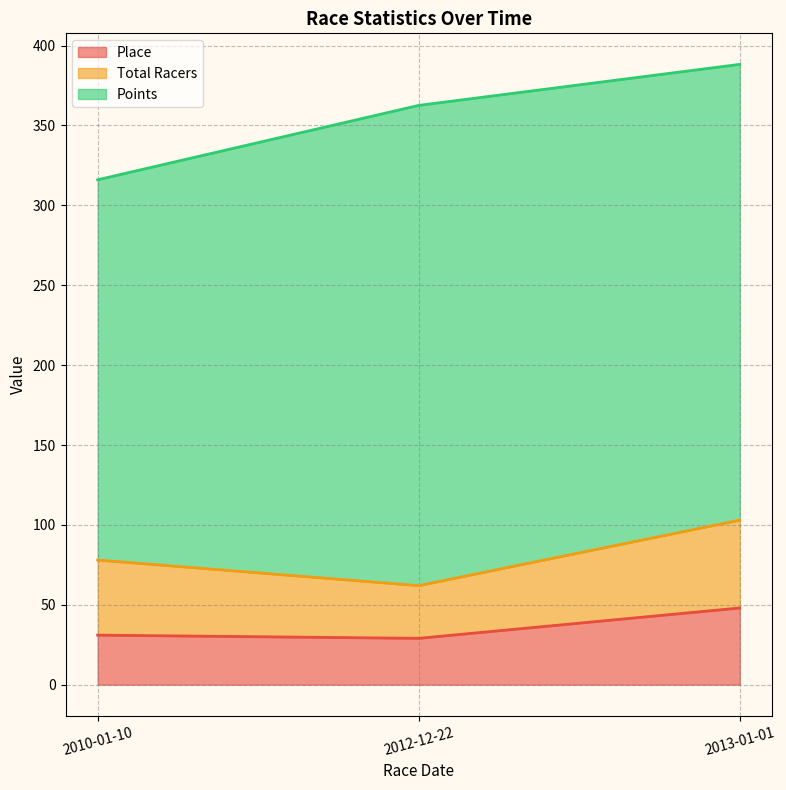

Which category has the lowest value across all series?

2012-12-22